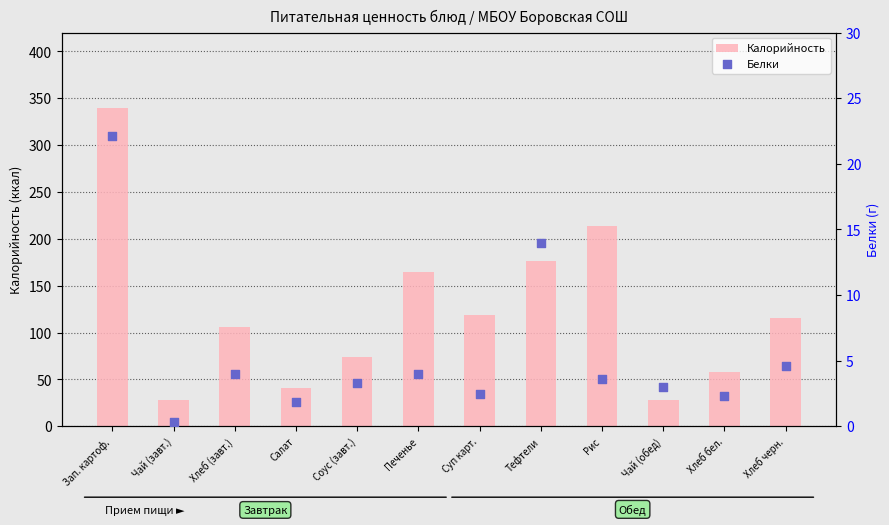

Which series has the largest total across all categories?

Калорийность